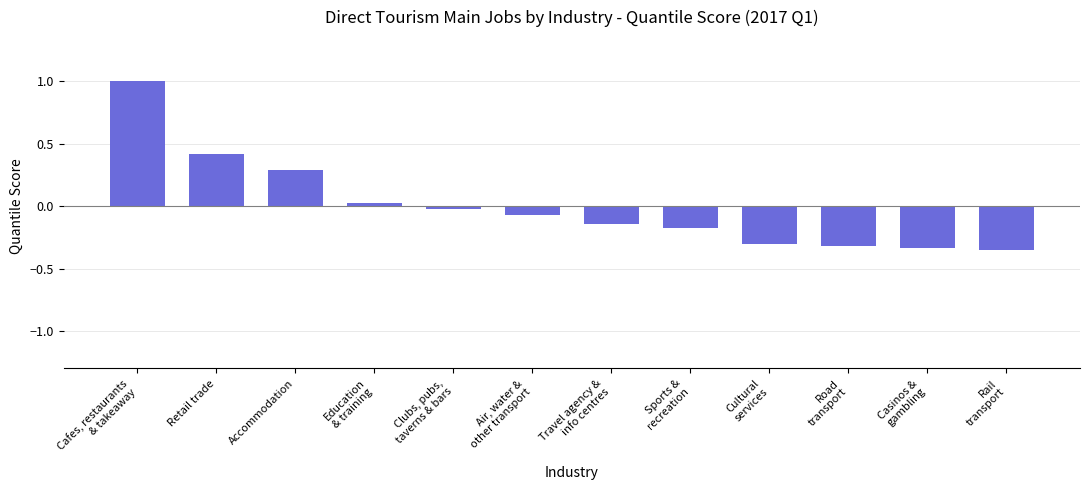

What is the greatest value displayed?

1.0